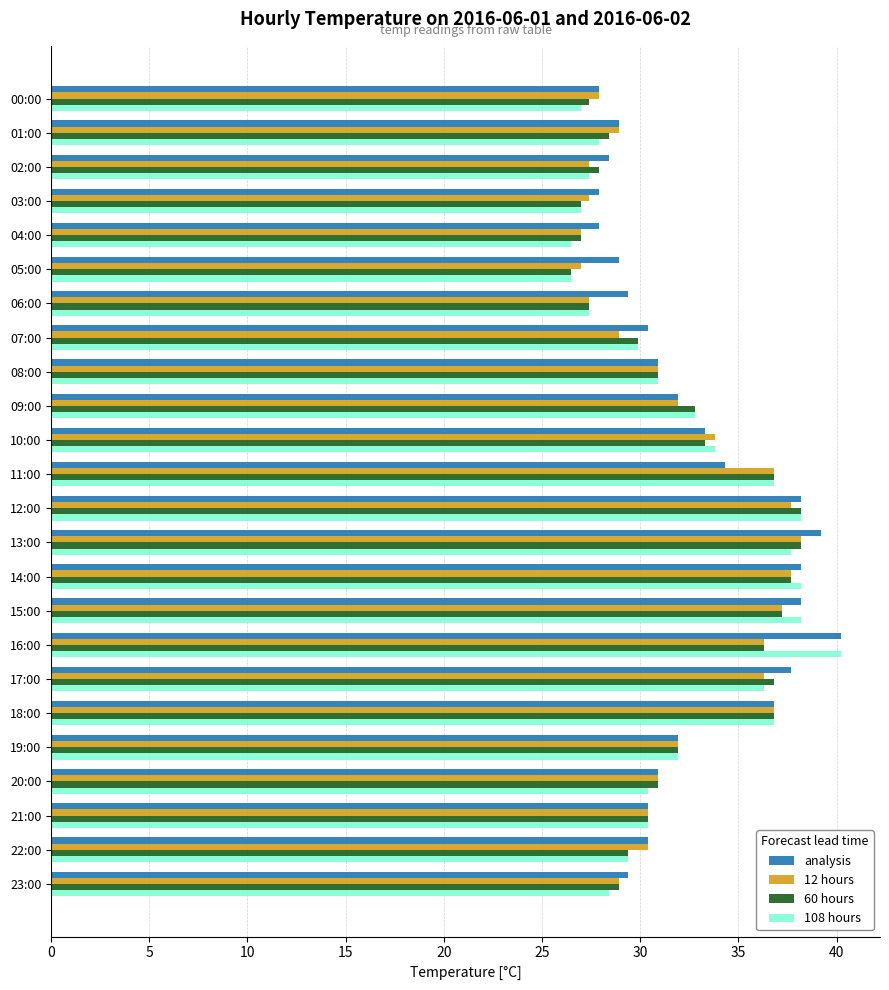

Which series has the largest range (max minus min)?

108 hours